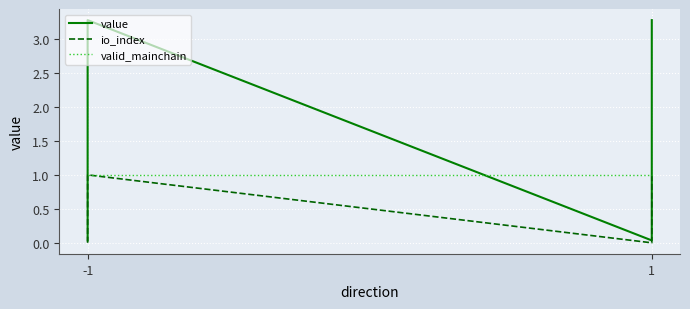

What is the average value of the value series?

1.7